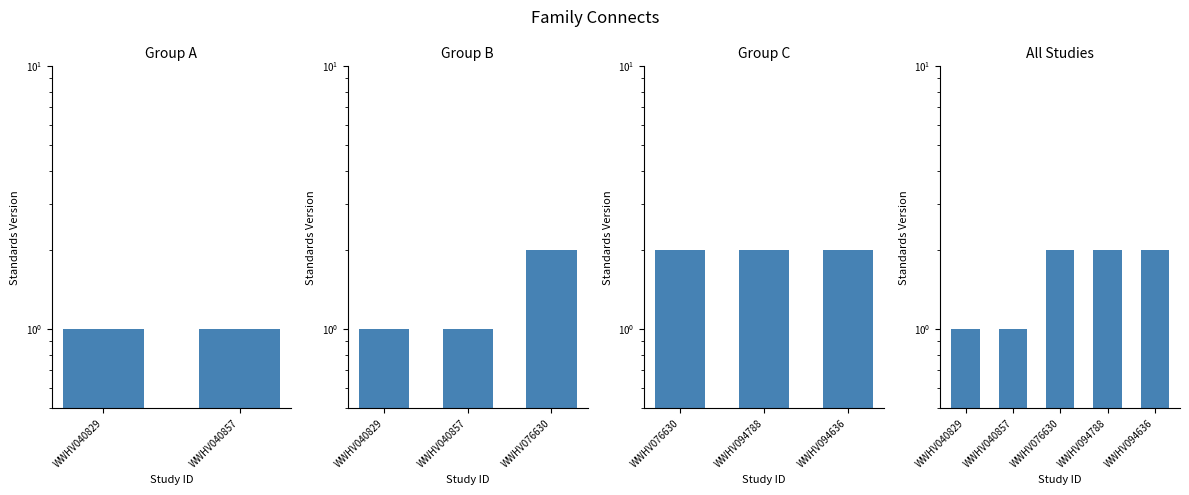

Is it true that the value at WWHV076630 is 2?

True